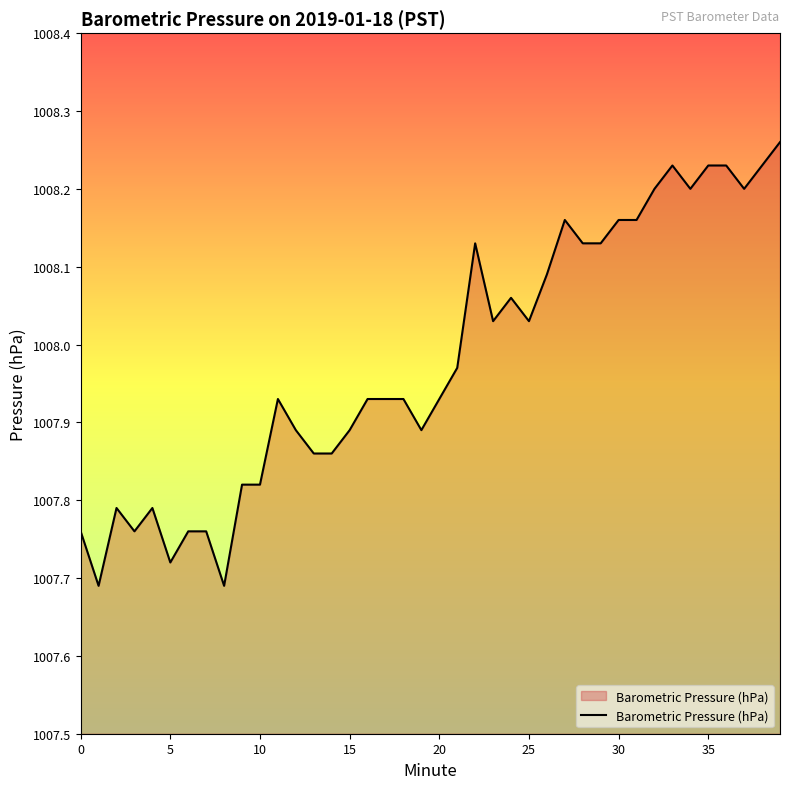

What is the difference between the maximum and minimum values?

0.6